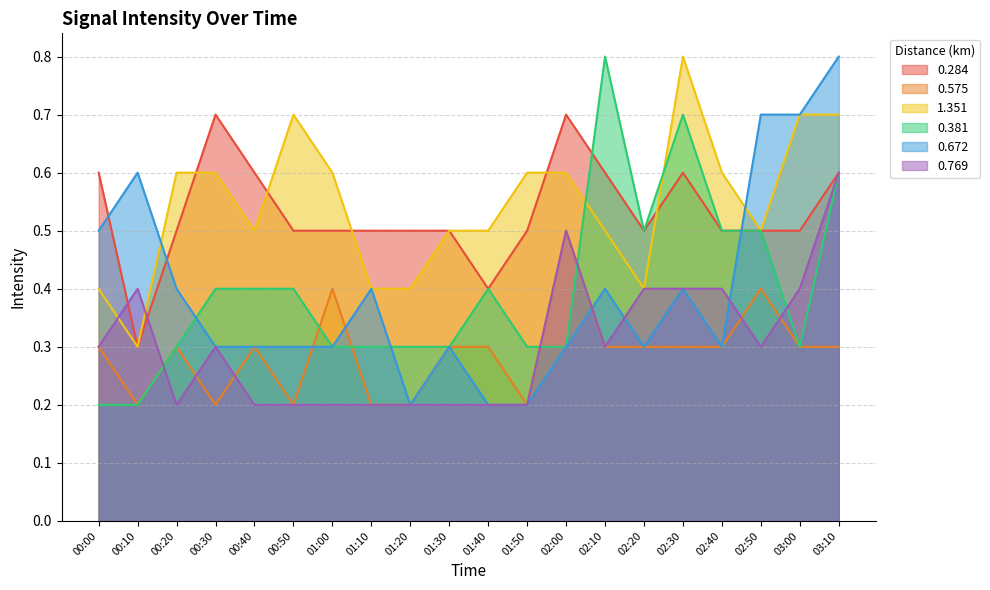

Does the chart display data point markers on the line(s)?

No